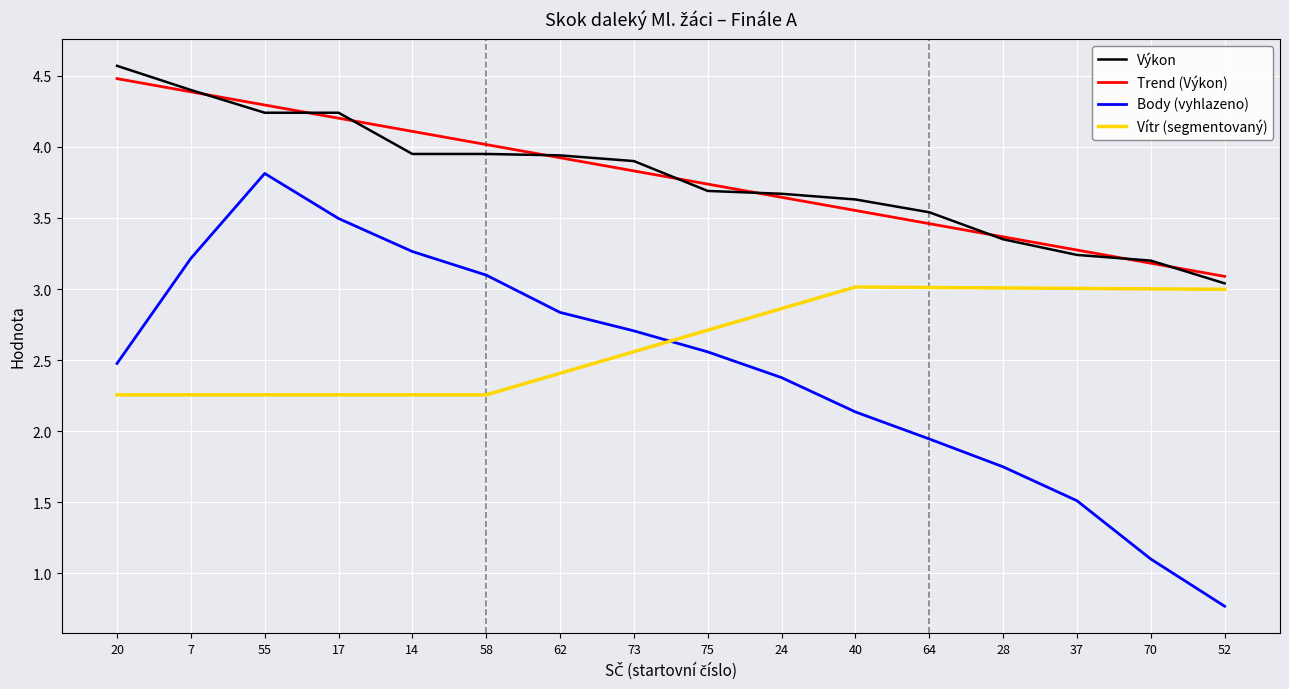

Which label corresponds to the smallest value in the chart?

52